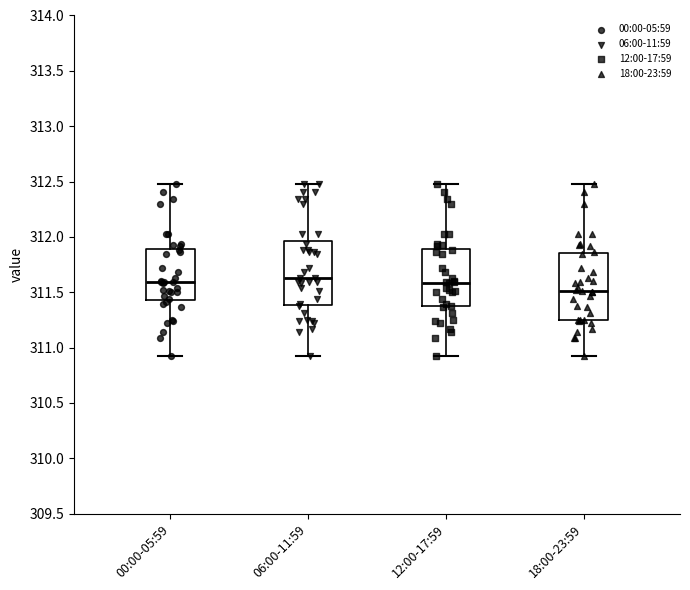

Reading left to right, transcribe this box plot: for each box, give where its median line is, the range the box spans, and where its two whiskers end, as read against the y-axis. The values are not printed on the chart, so give them approximately, as read against the axis.

00:00-05:59: median 311.60, box 311.45 to 311.90, whiskers 310.90 to 312.50
06:00-11:59: median 311.65, box 311.40 to 311.95, whiskers 310.90 to 312.50
12:00-17:59: median 311.60, box 311.40 to 311.90, whiskers 310.90 to 312.50
18:00-23:59: median 311.50, box 311.25 to 311.85, whiskers 310.90 to 312.50